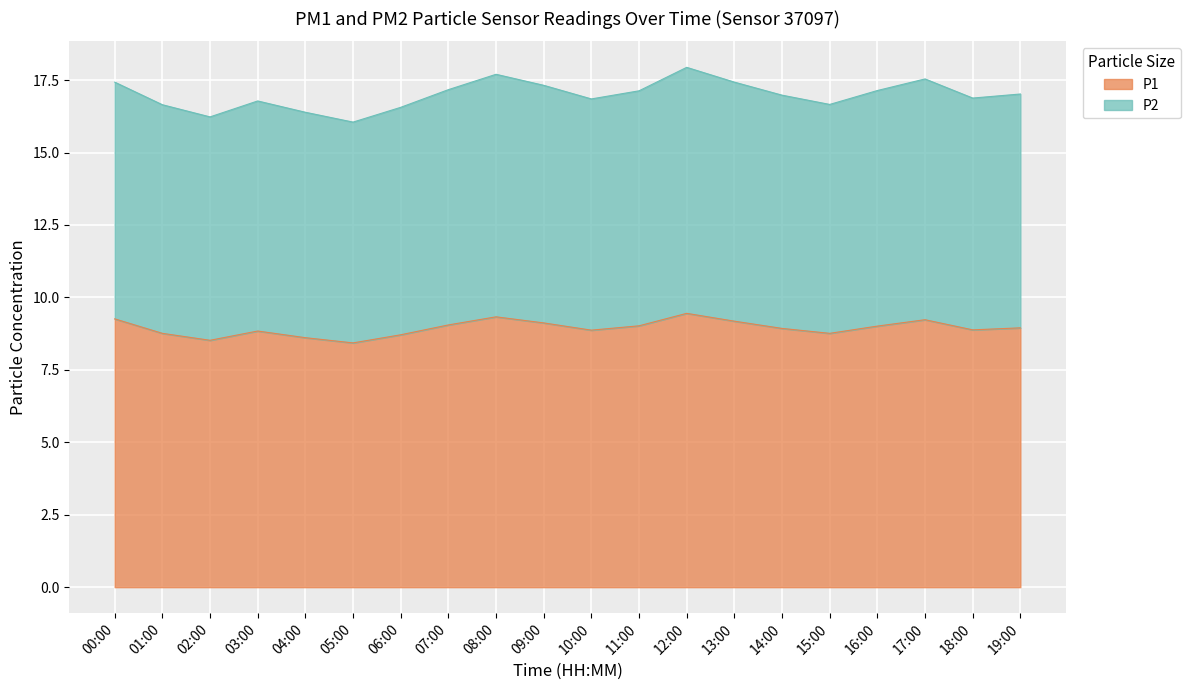

What are all the series names shown in the legend?

P1, P2